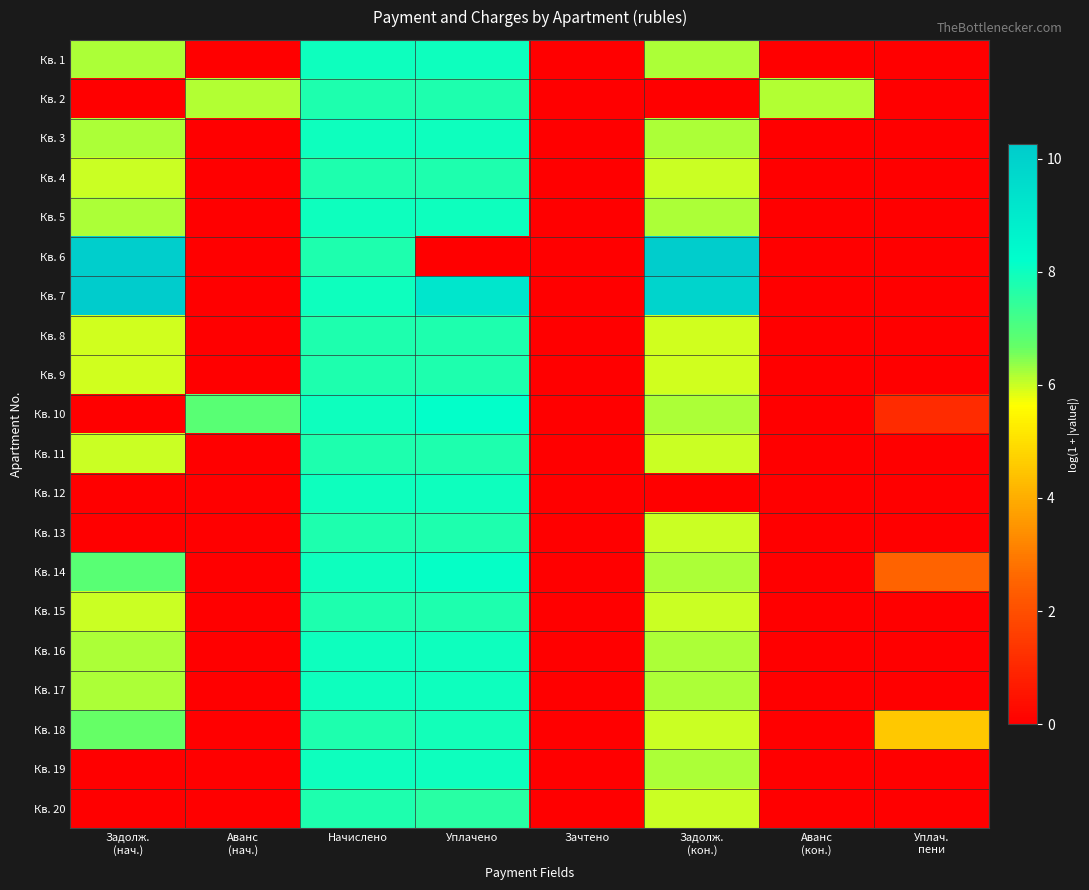

Rank the series at Задолж. (кон.) from highest to lowest value.

Кв. 6, Кв. 7, Кв. 16, Кв. 19, Кв. 1, Кв. 3, Кв. 5, Кв. 17, Кв. 10, Кв. 14, Кв. 11, Кв. 15, Кв. 20, Кв. 4, Кв. 13, Кв. 18, Кв. 9, Кв. 8, Кв. 2, Кв. 12